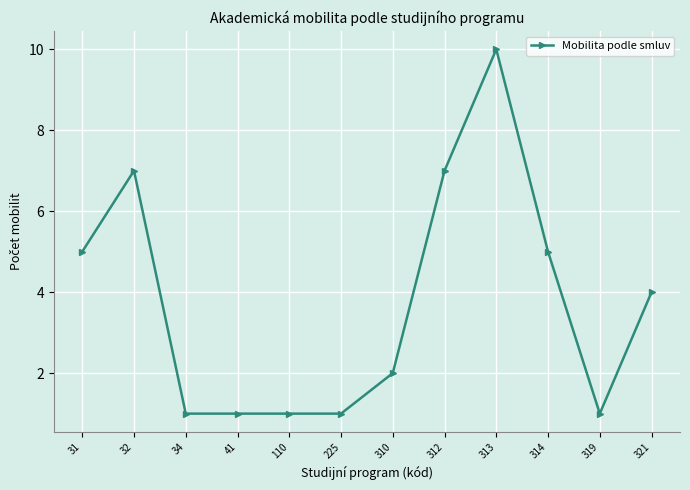

Which label corresponds to the largest value in the chart?

313